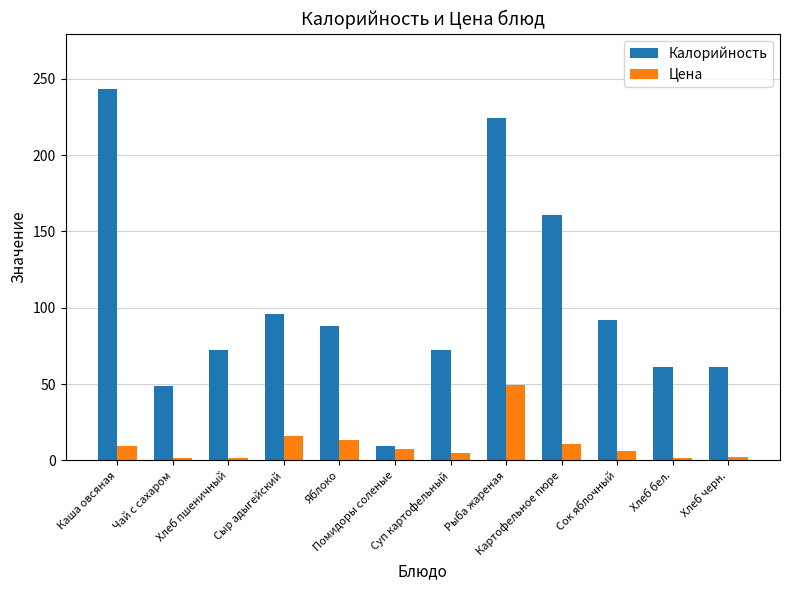

Rank the series at Сыр адыгейский from lowest to highest value.

Цена, Калорийность